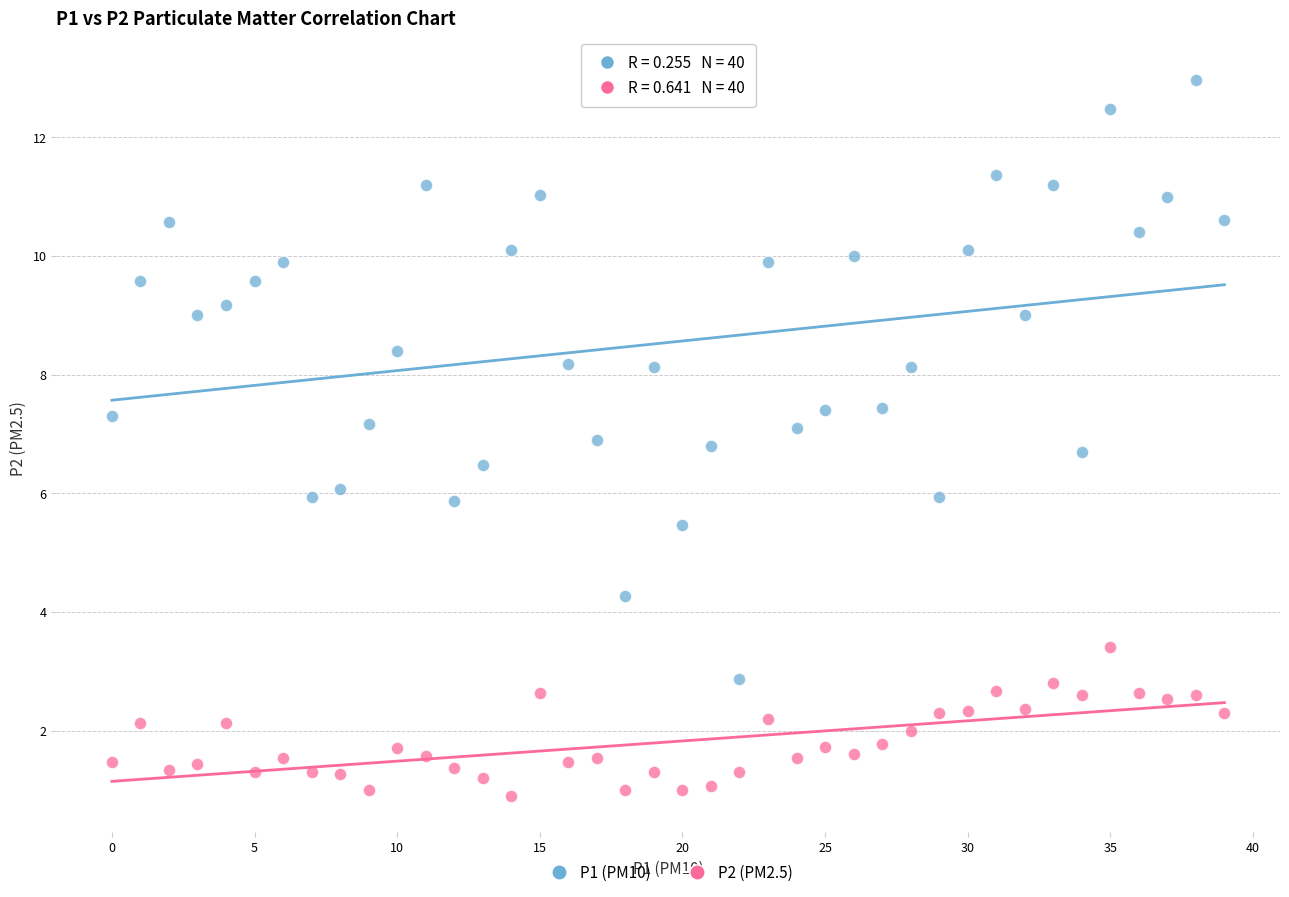

Which series contains the lowest Y value?

P2 (PM2.5)